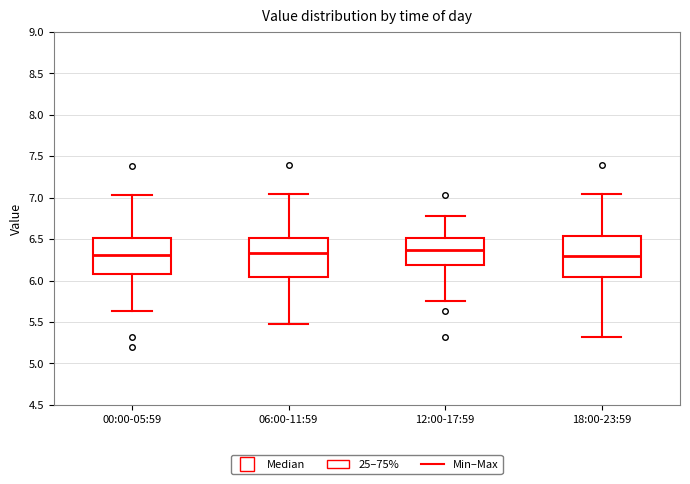

Where is the lower edge of the box for 00:00-05:59 on the y-axis? The values are not printed on the chart, so give them approximately, as read against the axis.

6.10